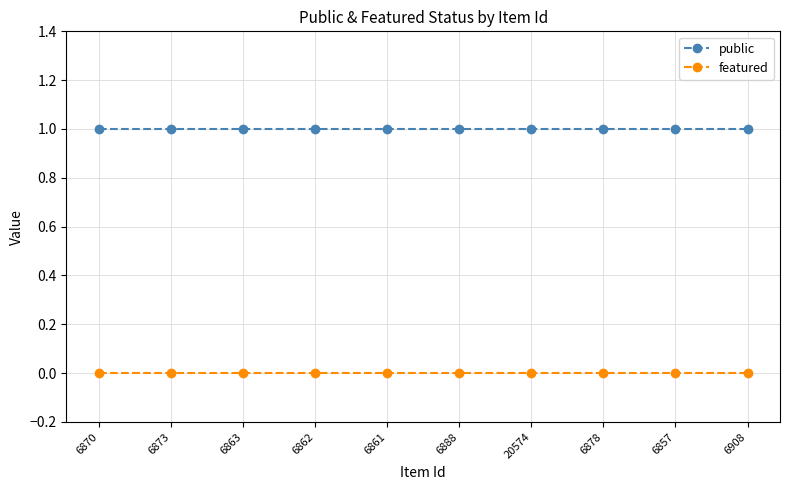

True or false: public and featured cross at least once.

False